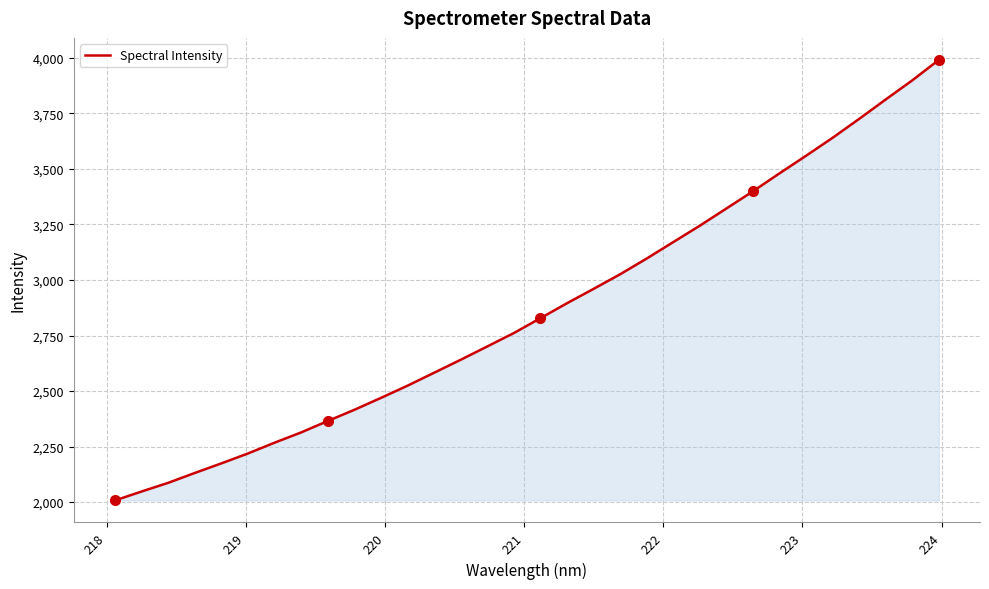

Reading left to right, transcribe all the data shown in this chart.

2007.6	2047.8	2086.8	2131.3	2174.4	2219.1	2267.6	2313.8	2365.3	2415.6	2469.3	2524.2	2582.5	2640.9	2700.8	2761.2	2828.2	2895.4	2960.1	3025.8	3096.7	3170.7	3244.5	3321.9	3399.4	3480.2	3559.4	3640.2	3725.4	3812.7	3898.7	3990.8